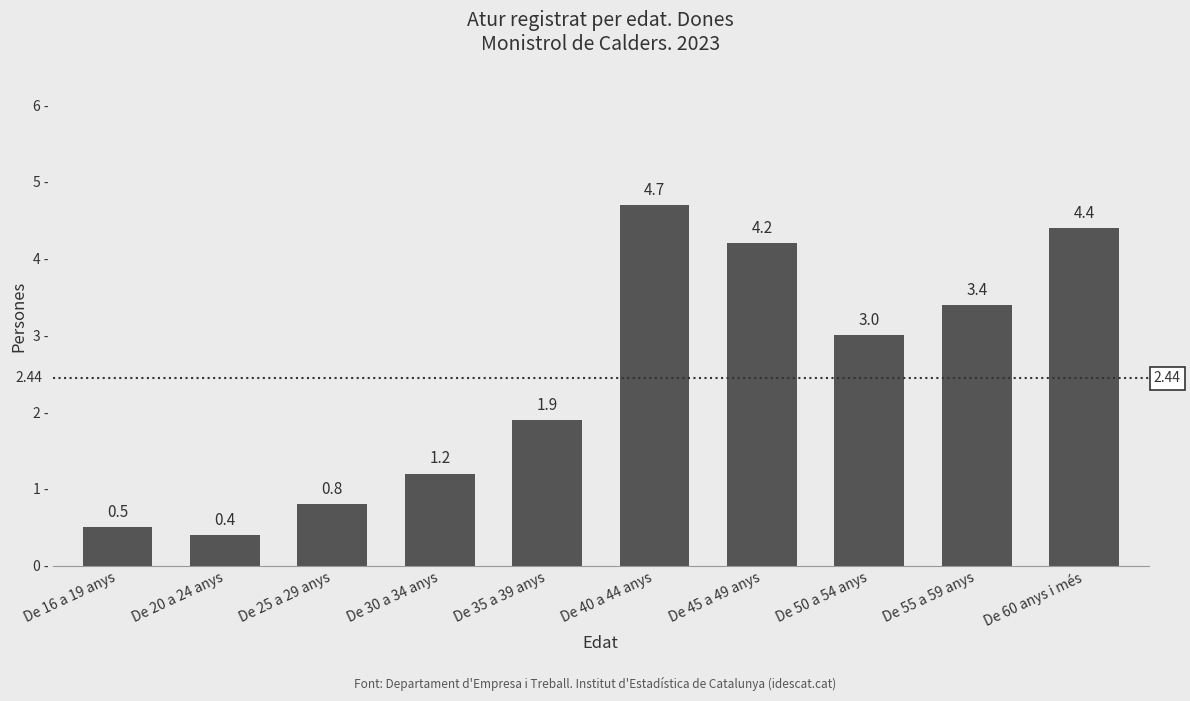

What is the difference between the values at De 16 a 19 anys and De 50 a 54 anys?

2.5